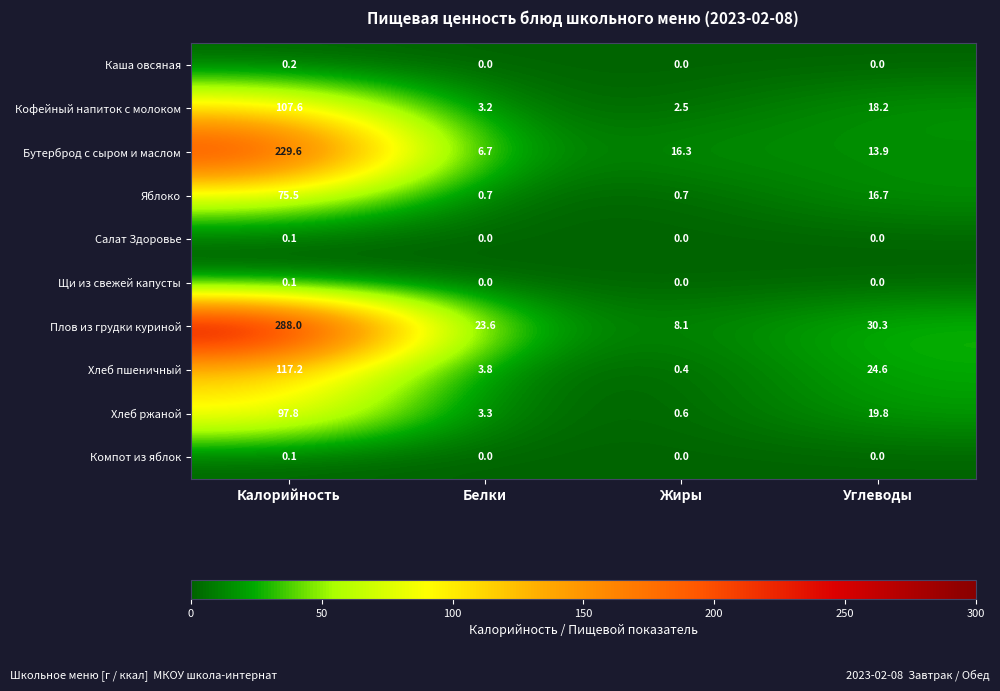

Count the number of data series in this chart.

10